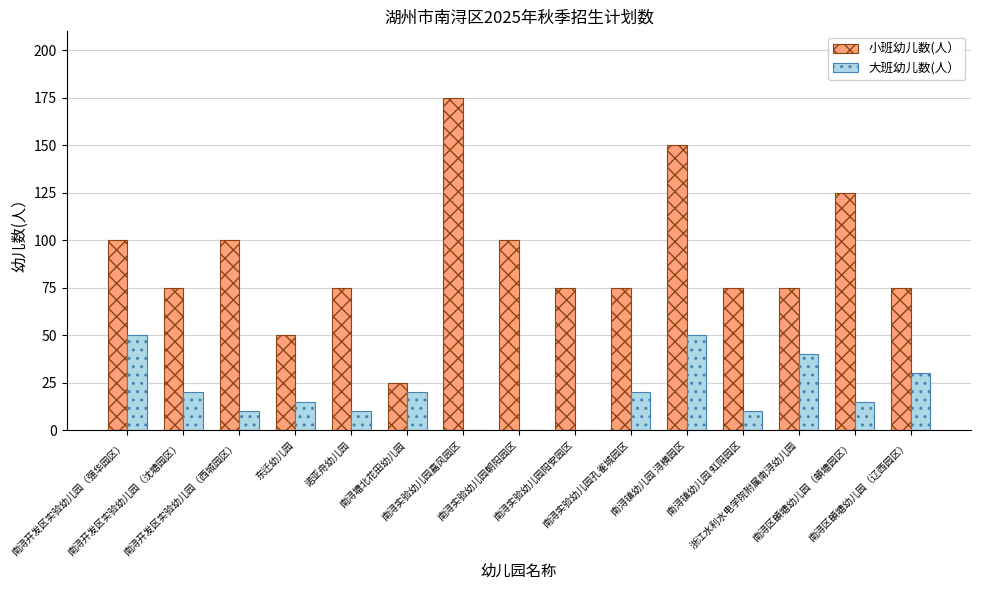

What is the total value across all series at 南浔开发区实验幼儿园（西城园区）?

110